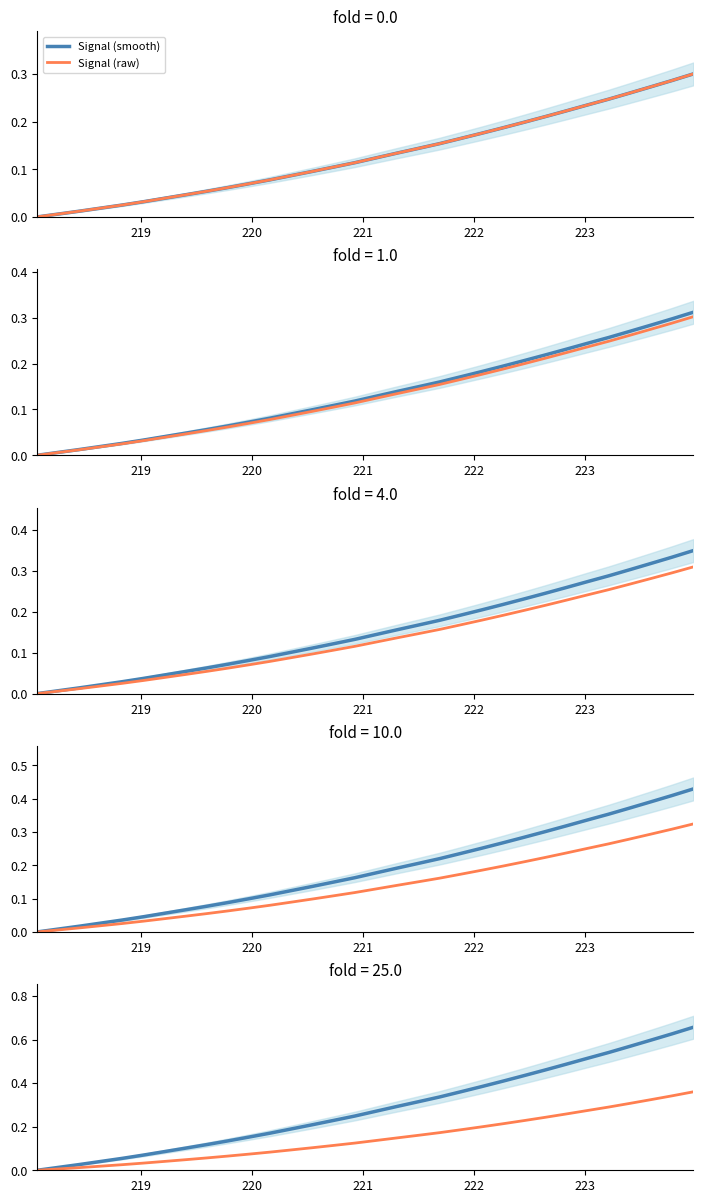

True or false: Signal (smooth) has more than 2 points higher than both neighbors.

False